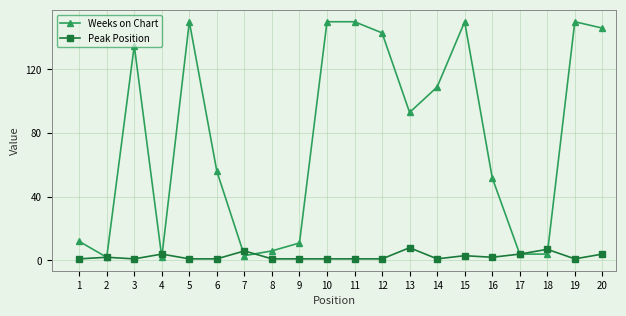

Where is the first local maximum for Weeks on Chart?

3